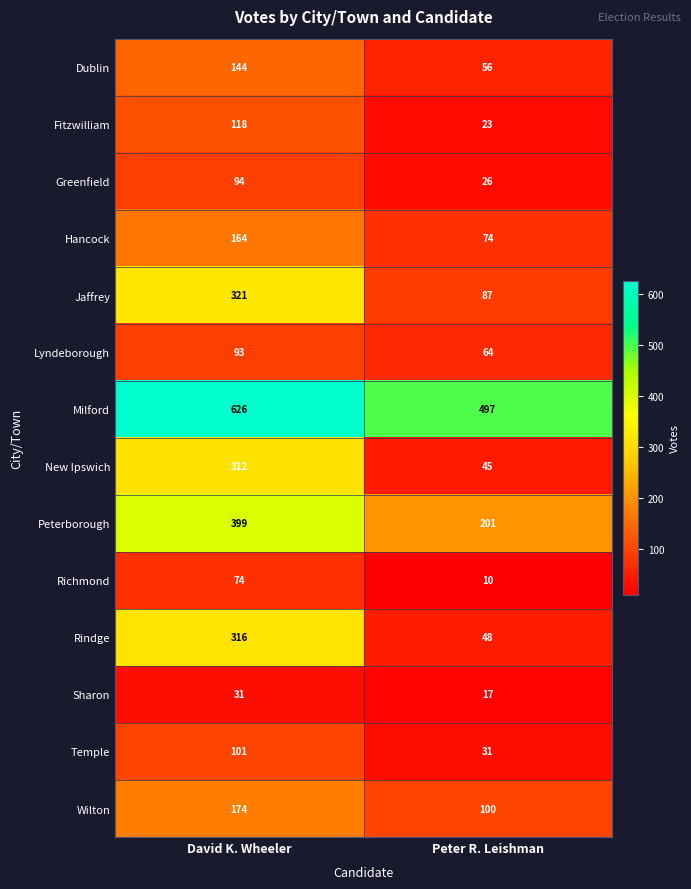

At how many categories does at least one series exceed 366?

2